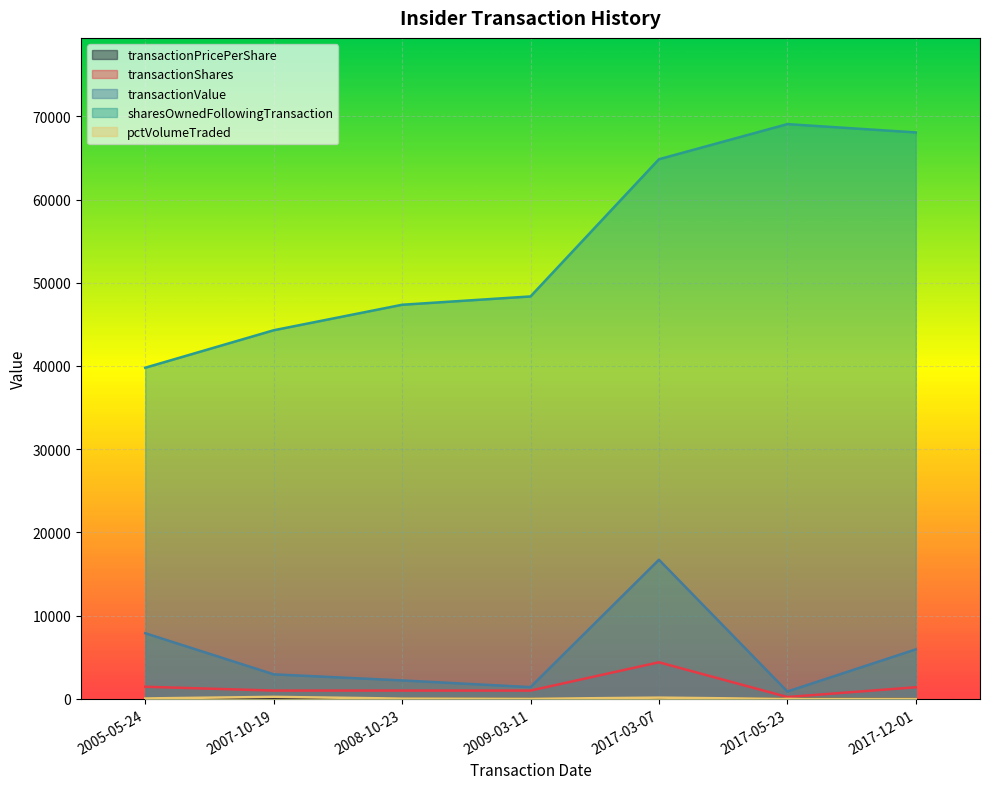

True or false: transactionPricePerShare has more than 1 points higher than both neighbors.

False